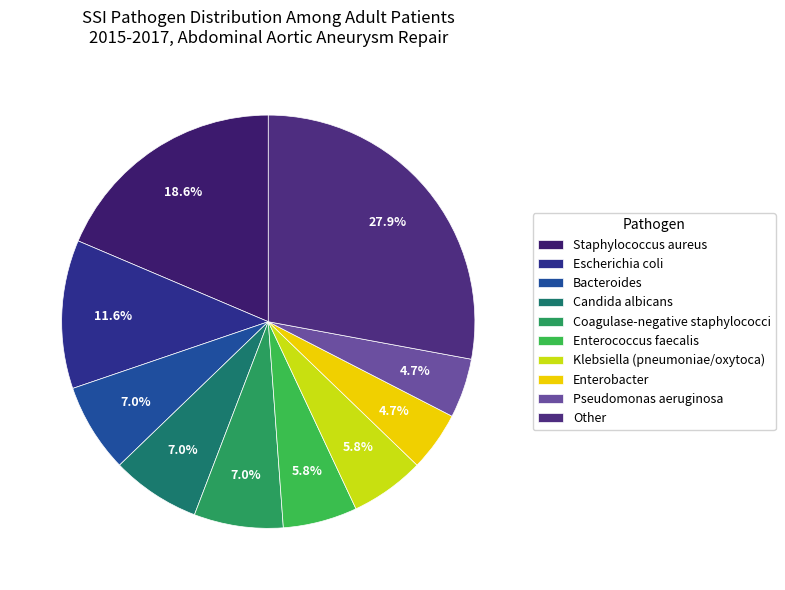

Rank the categories by value from lowest to highest.

Enterobacter, Pseudomonas aeruginosa, Enterococcus faecalis, Klebsiella (pneumoniae/oxytoca), Bacteroides, Candida albicans, Coagulase-negative staphylococci, Escherichia coli, Staphylococcus aureus, Other